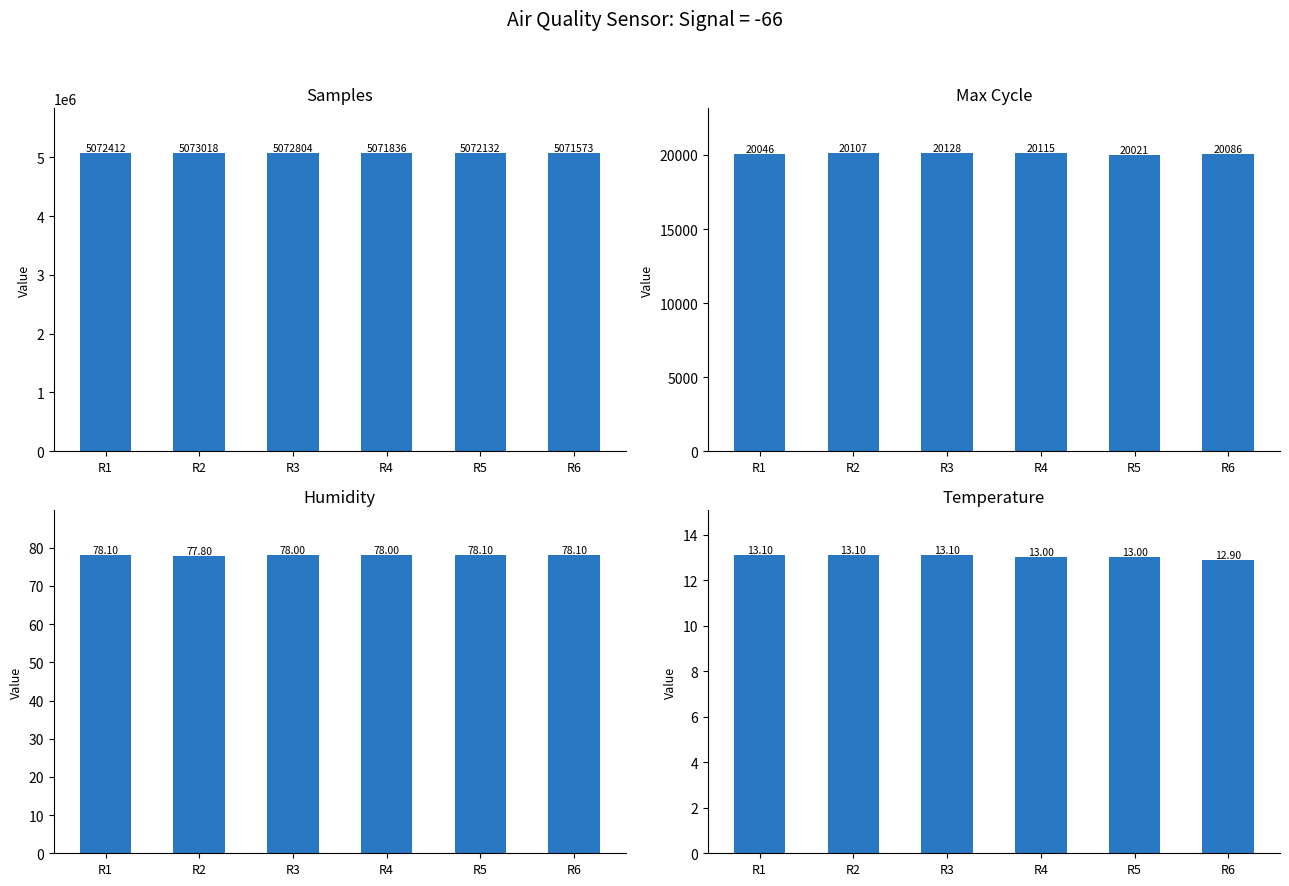

At which category is the sum across all series the highest?

R2